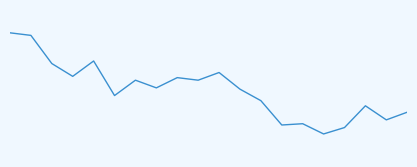

What is the value of the 9th point from the left?

2.9